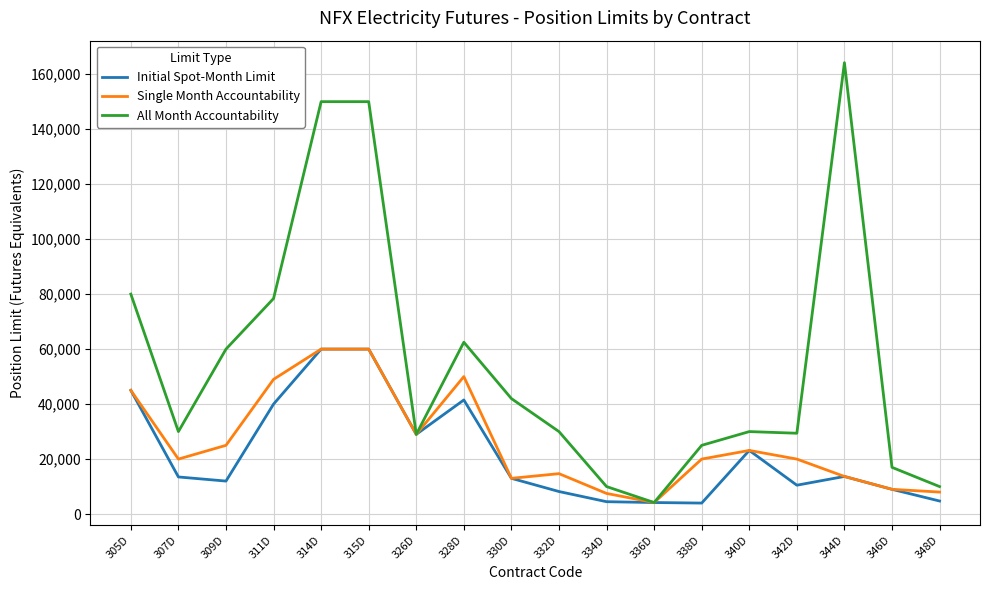

What is the highest value of the Single Month Accountability series?

60000